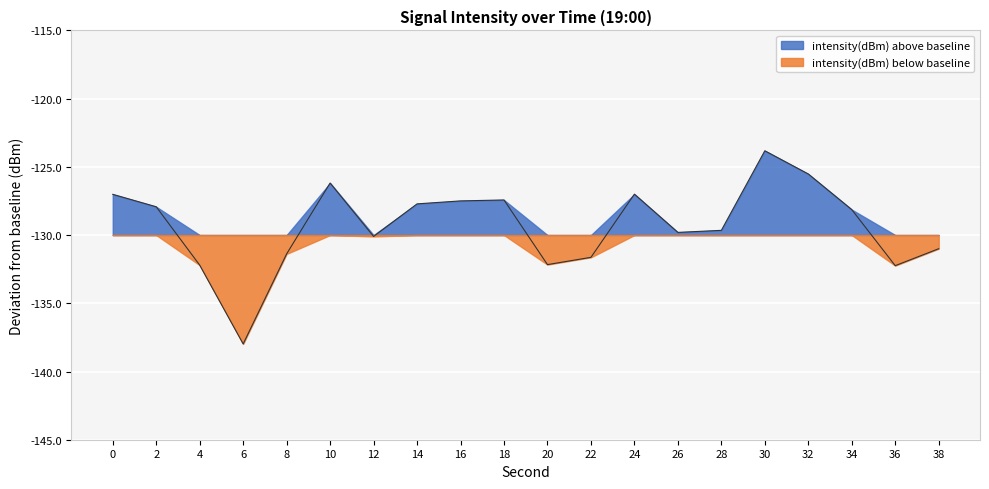

Reading left to right, extract all data points from this chart.

3.0	2.1	-2.2	-8.0	-1.4	3.8	-0.1	2.3	2.5	2.6	-2.2	-1.6	3.0	0.2	0.3	6.2	4.5	1.9	-2.2	-1.0